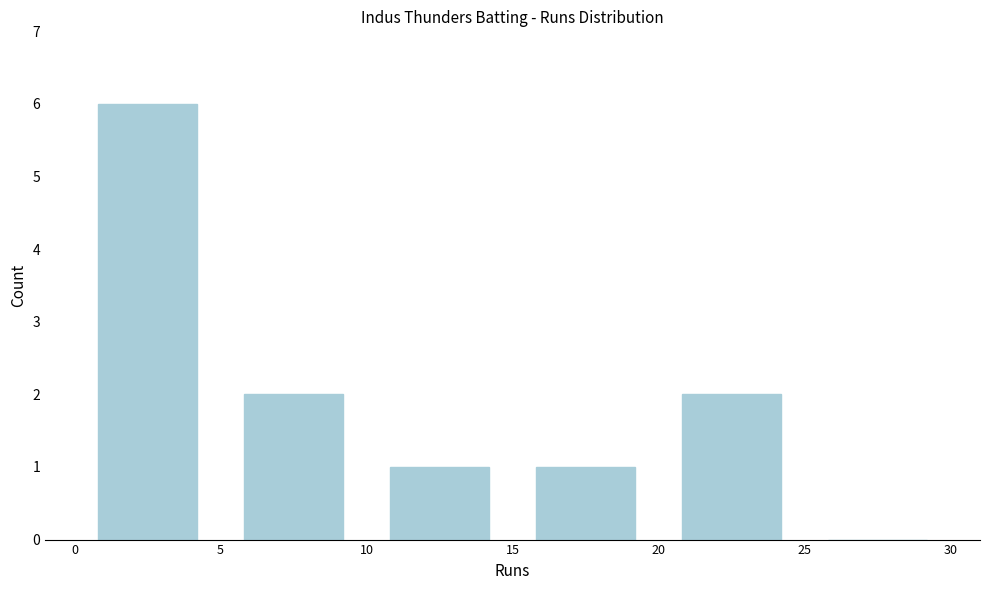

Reading left to right, list every bar in this chart as the range it spans on the x-axis followed by its height. The values are not printed on the chart, so give them approximately, as read against the axis.

0 to 5: 6
5 to 10: 2
10 to 15: 1
15 to 20: 1
20 to 25: 2
25 to 30: 0